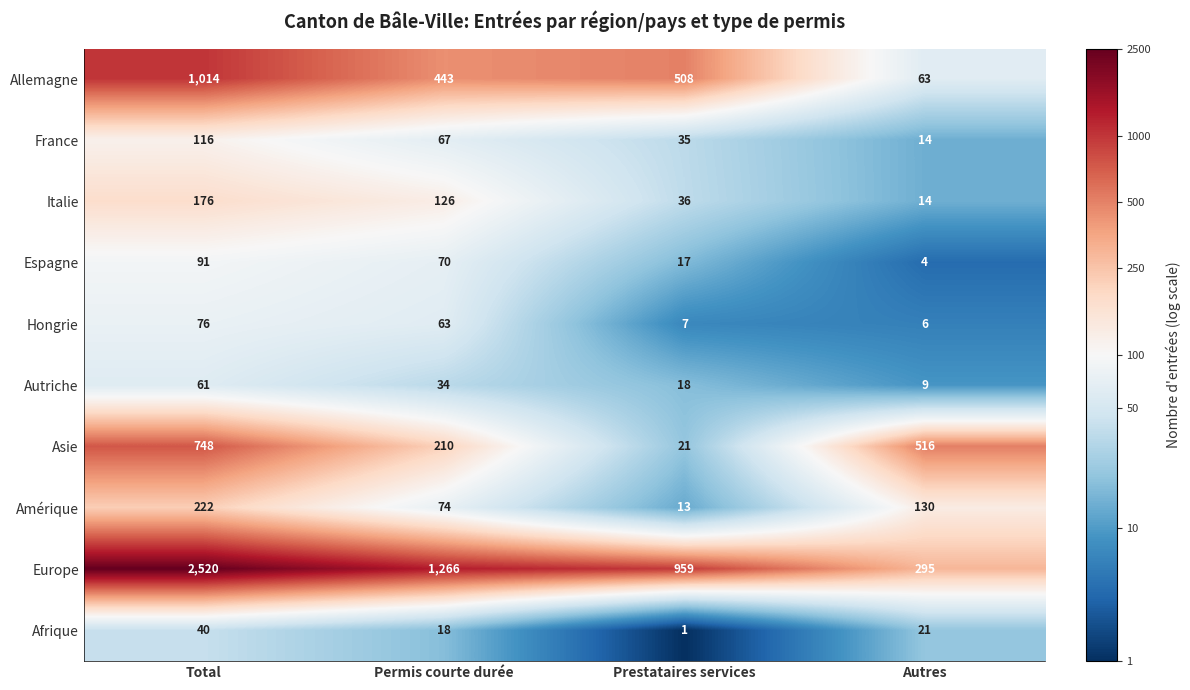

At which category does the chart reach its peak across all series?

Total